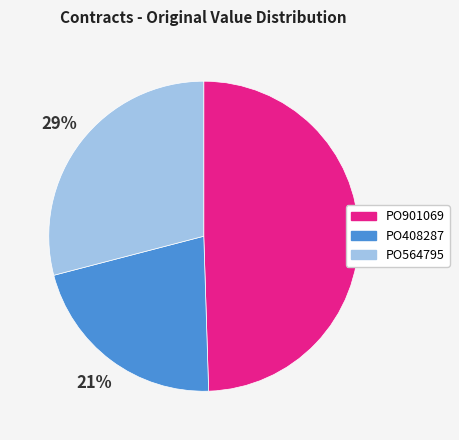

What is the smallest slice in the pie chart?

PO408287